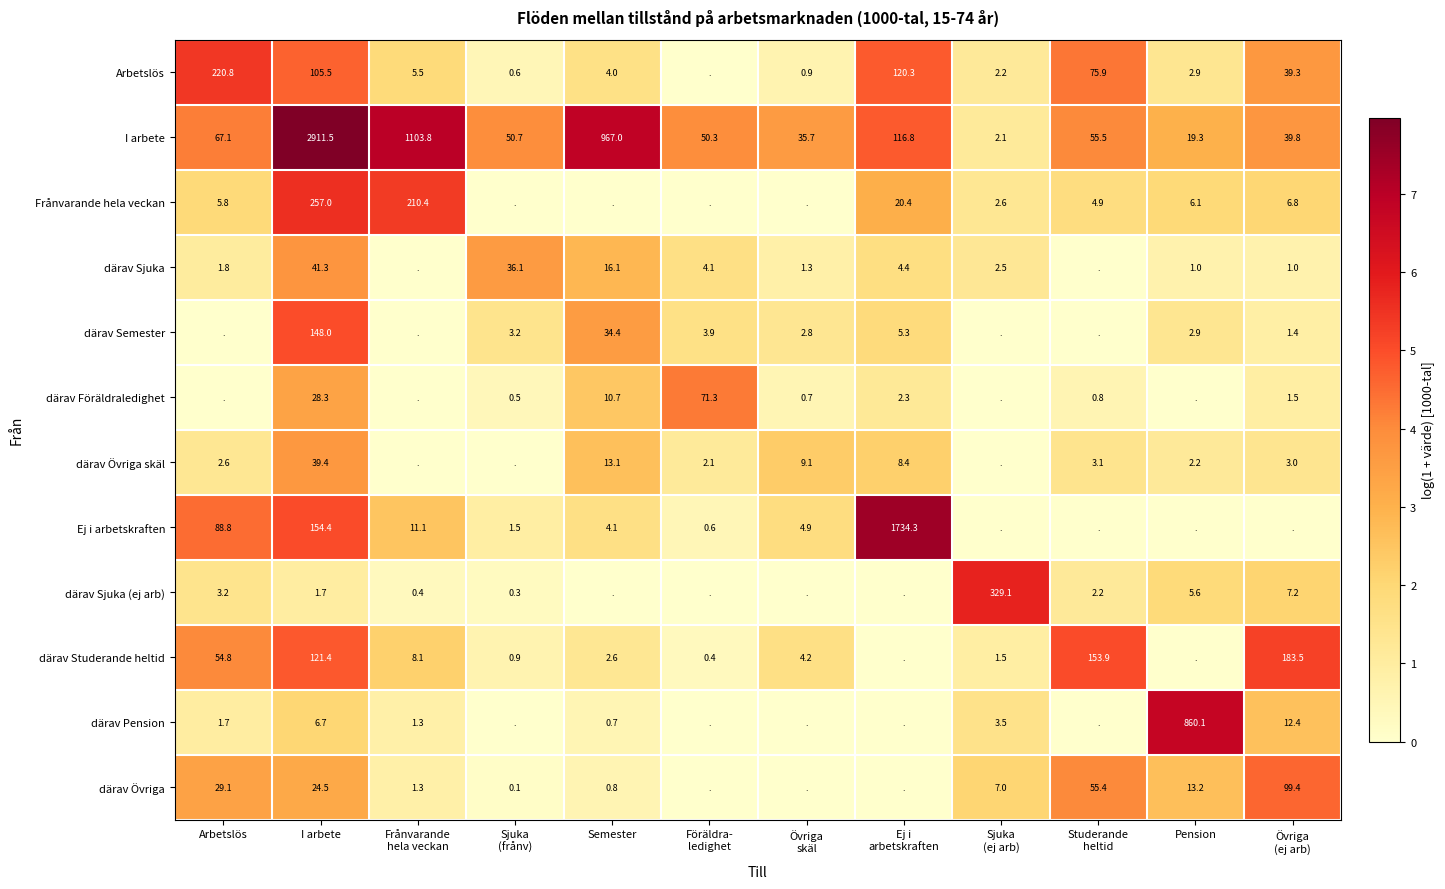

Rank the series at I arbete from highest to lowest value.

I arbete, Frånvarande hela veckan, Ej i arbetskraften, därav Semester, därav Studerande heltid, Arbetslös, därav Sjuka, därav Övriga skäl, därav Föräldraledighet, därav Övriga, därav Pension, därav Sjuka (ej arb)